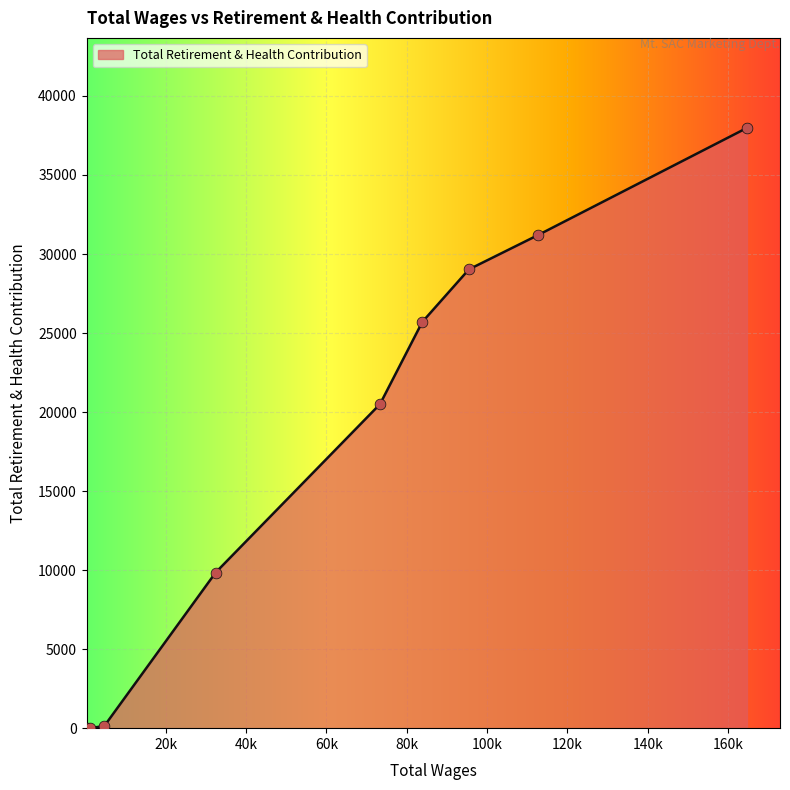

What is the difference between the maximum and minimum values?

37978